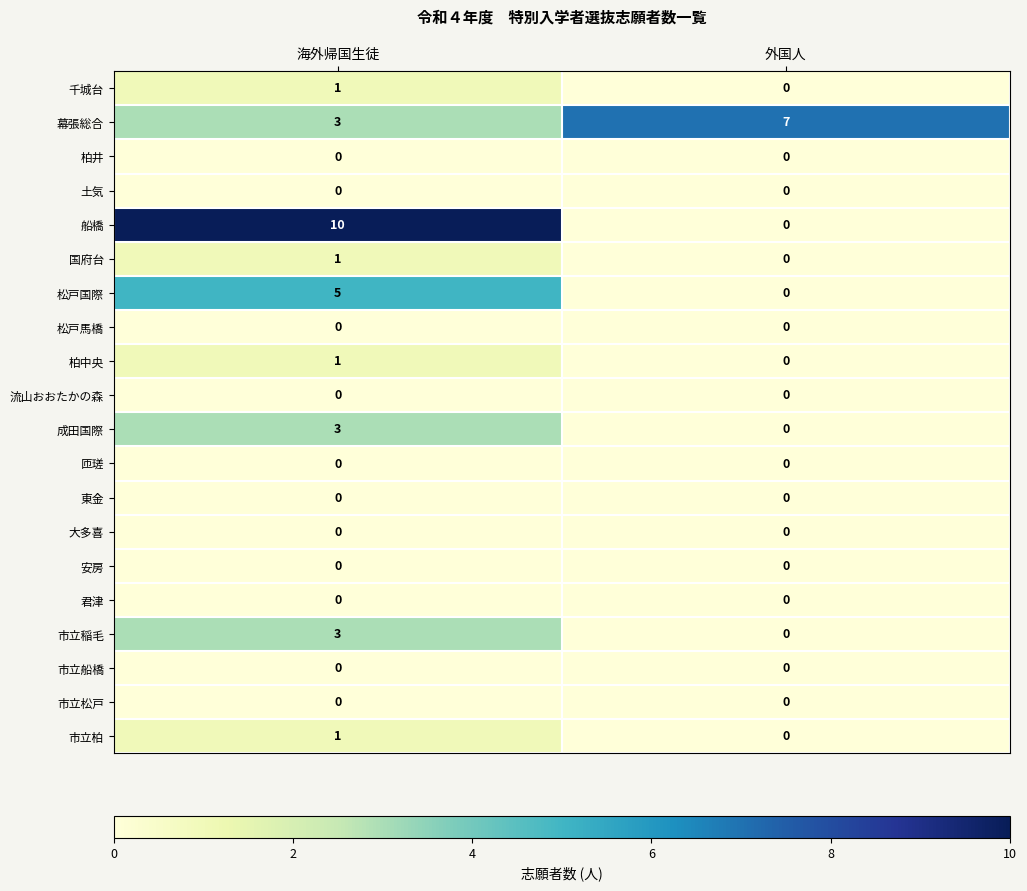

Where is 幕張総合 nearest to the value 5?

海外帰国生徒